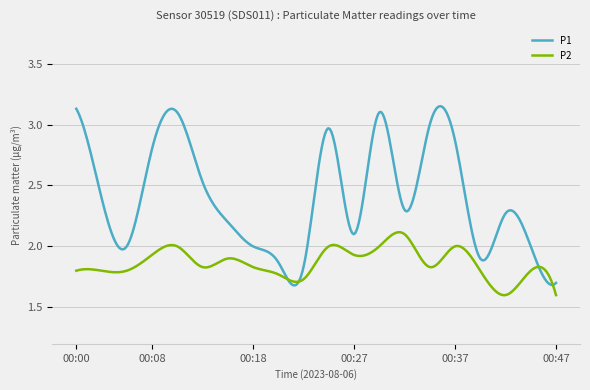

Which series has the largest range (max minus min)?

P1